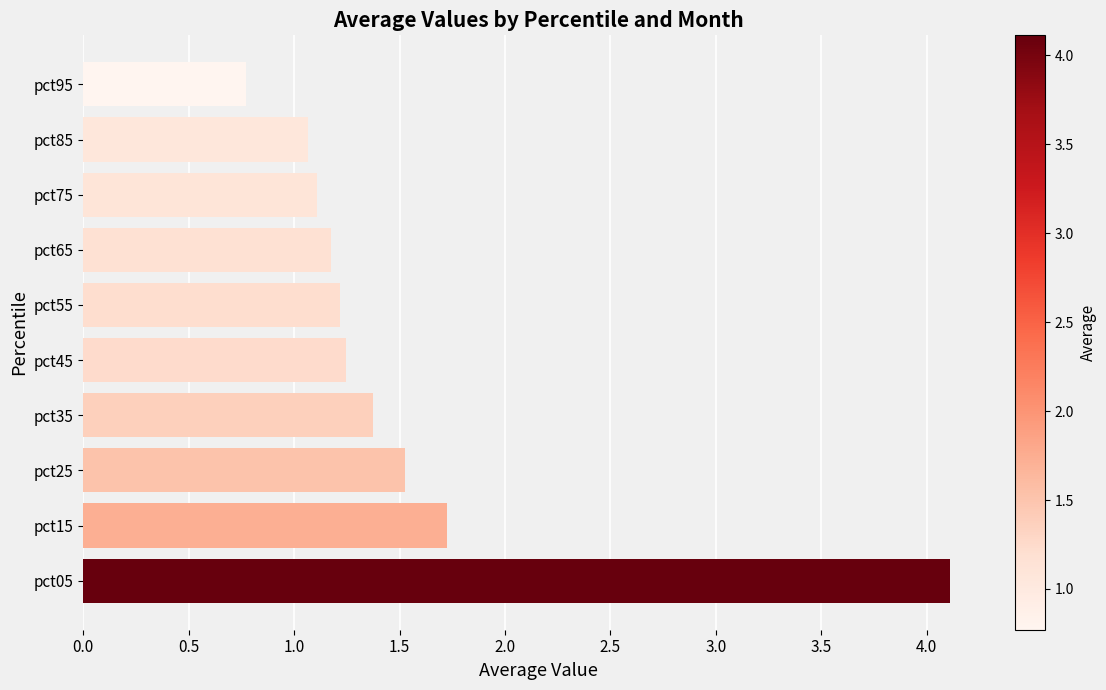

Is it true that the value at pct05 is 4.1?

True